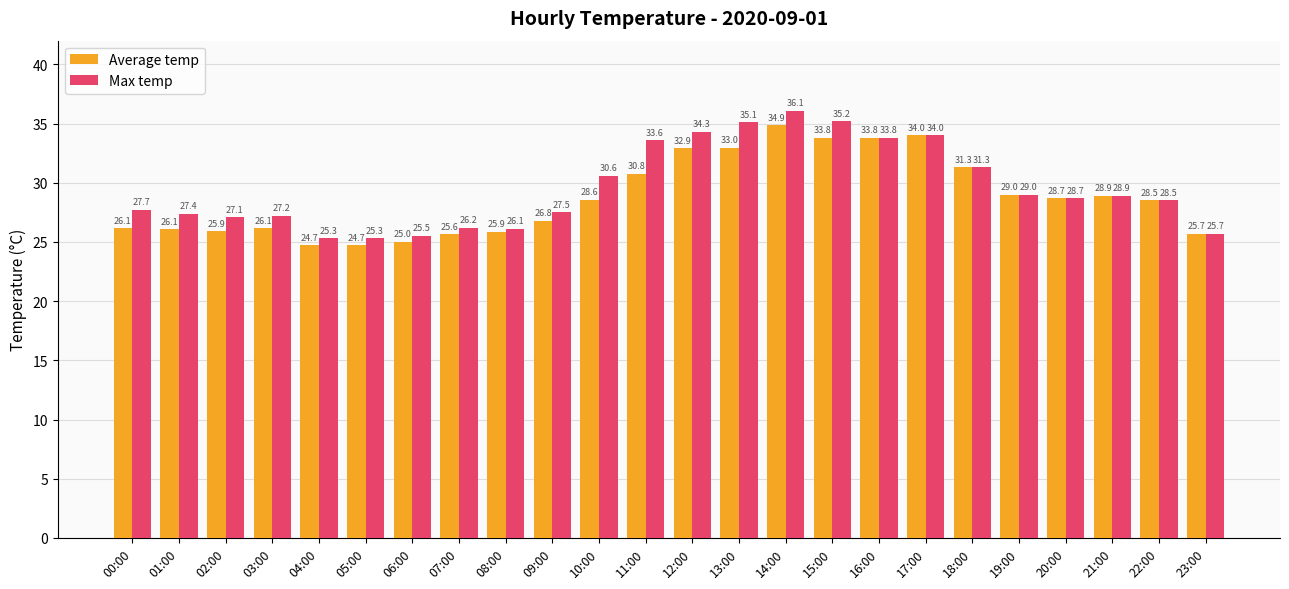

Rank the series by their average value, from highest to lowest.

Max temp, Average temp